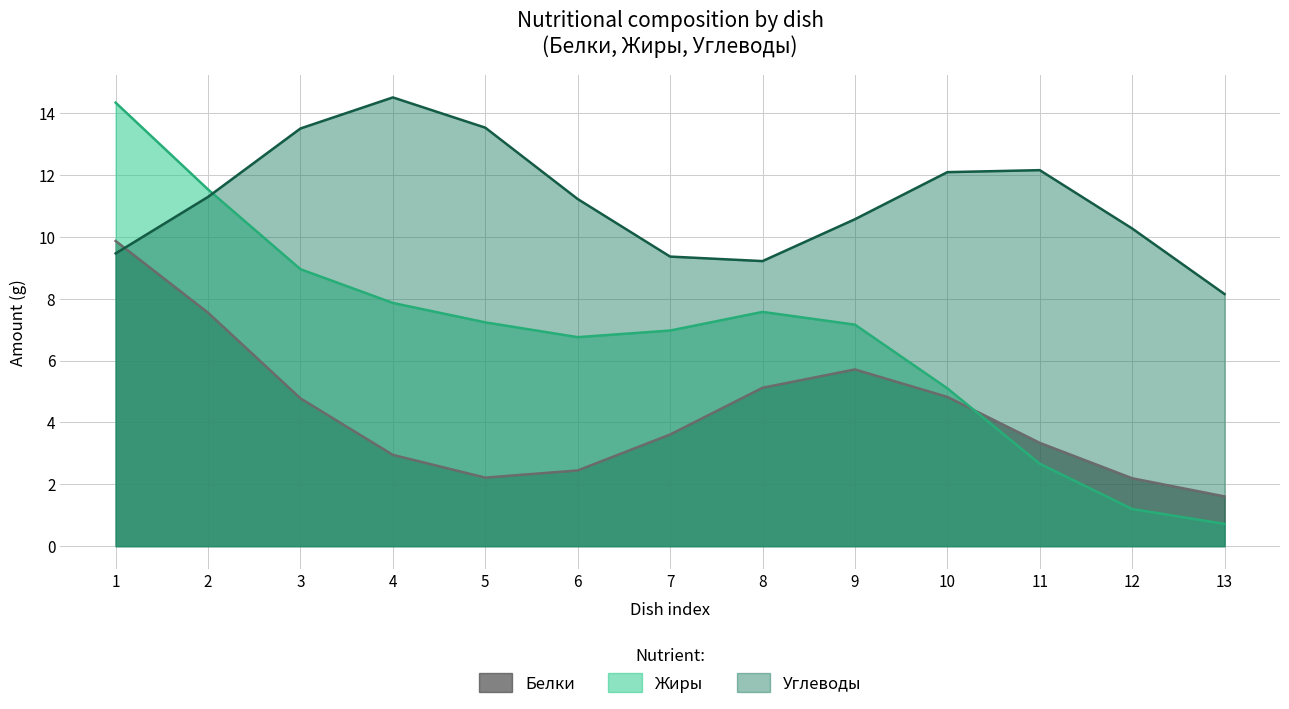

Rank the series at 12 from lowest to highest value.

Жиры, Белки, Углеводы